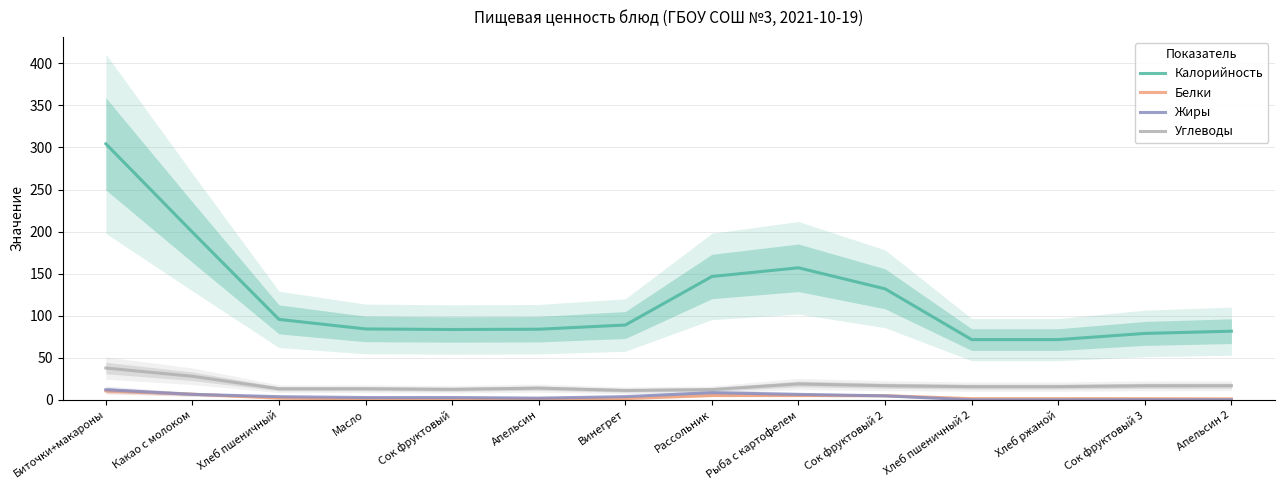

Where is the first local maximum for Углеводы?

Масло